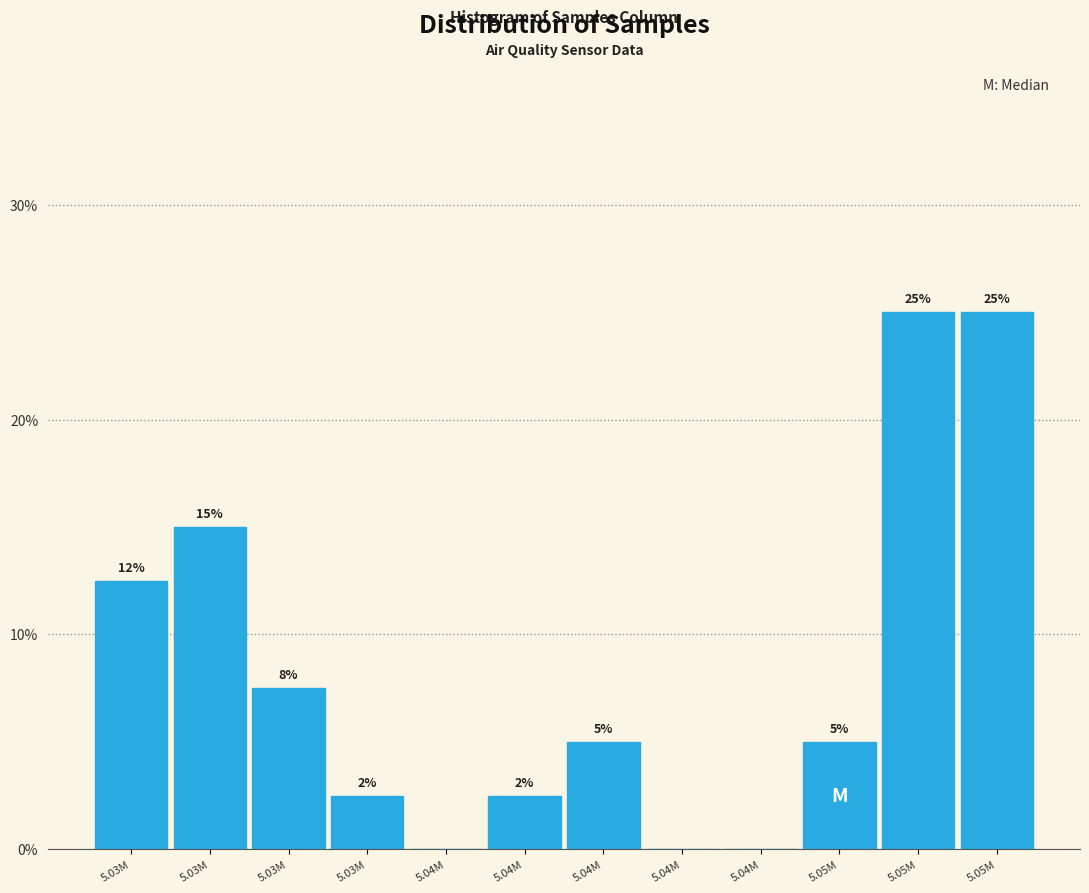

How many distinct data groups are displayed?

1